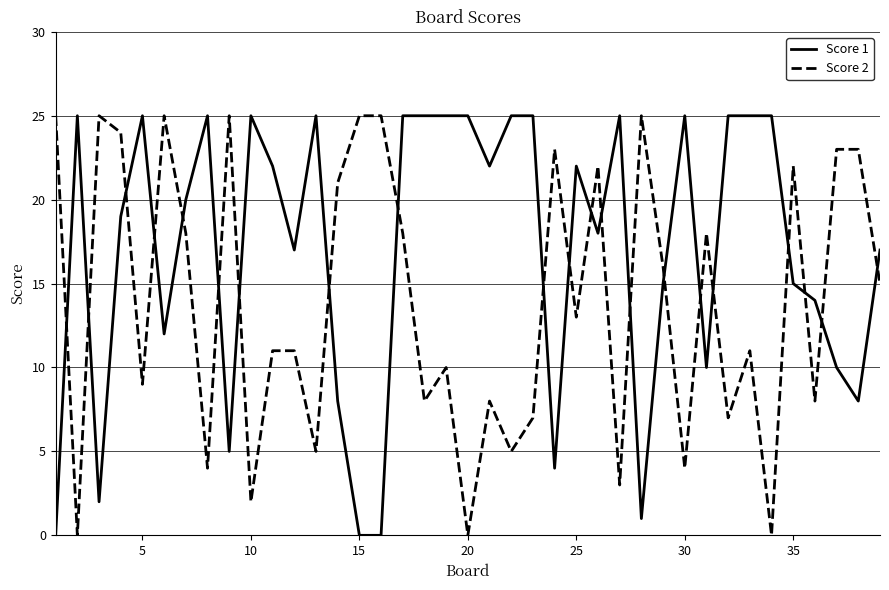

Rank the series by their average value, from lowest to highest.

Score 2, Score 1